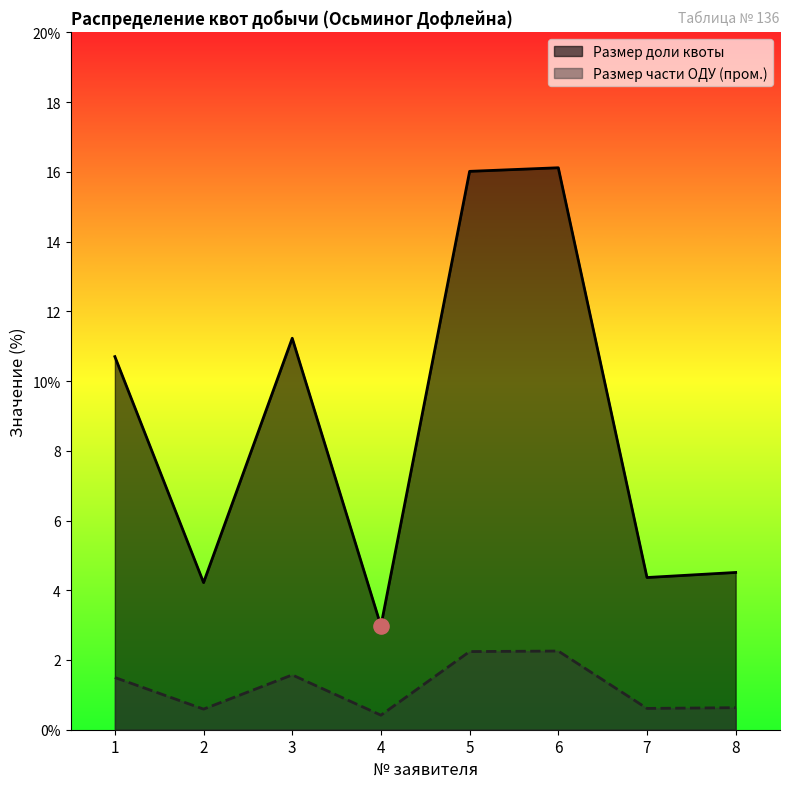

Which series contains the highest Y value?

Размер доли квоты